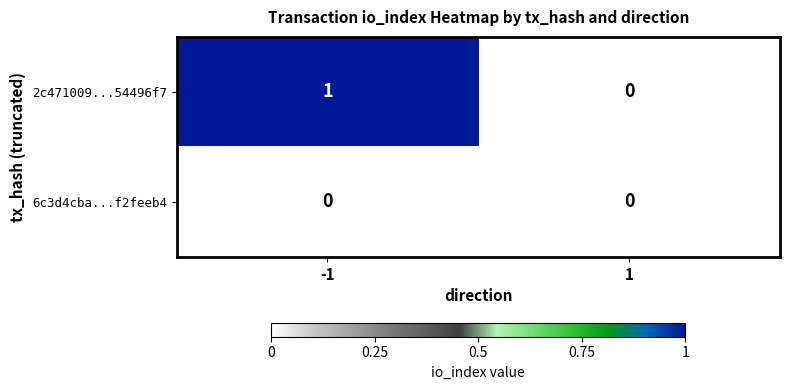

Rank the series by their maximum value, from highest to lowest.

2c471009...54496f7, 6c3d4cba...f2feeb4